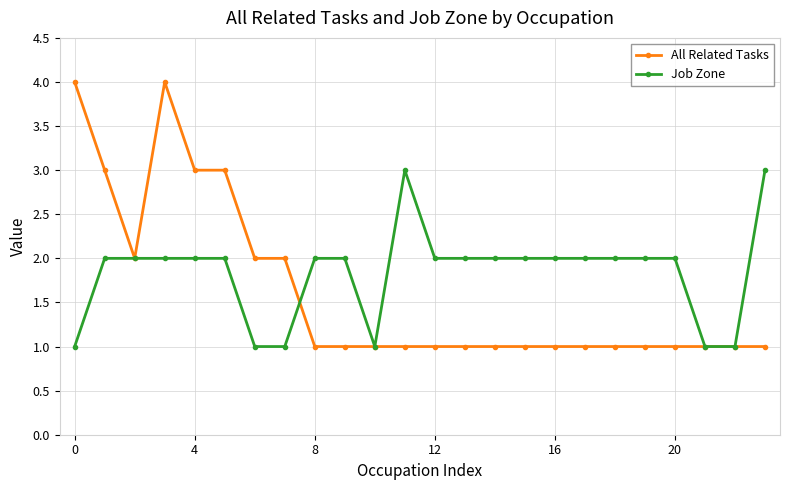

How many data points does each series have?

24